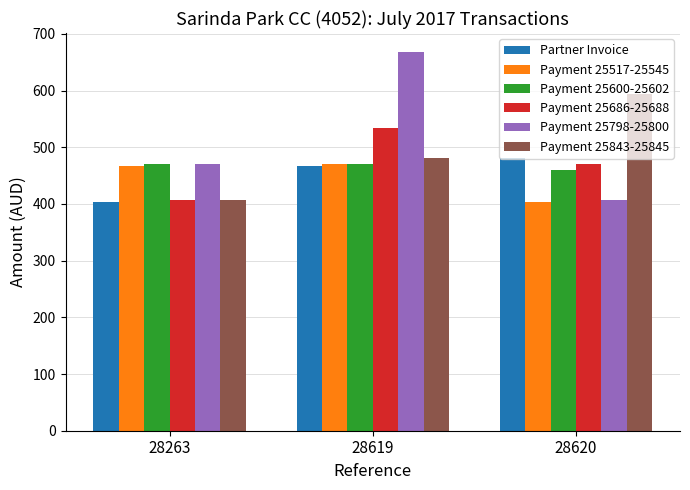

Is it true that Payment 25600-25602 equals 471.3 at 28263?

True